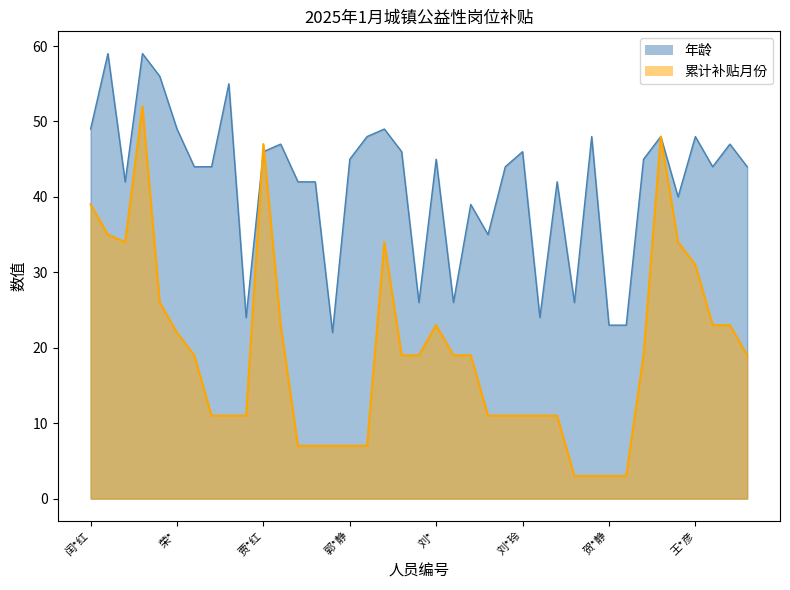

Does the chart have visible grid lines?

No